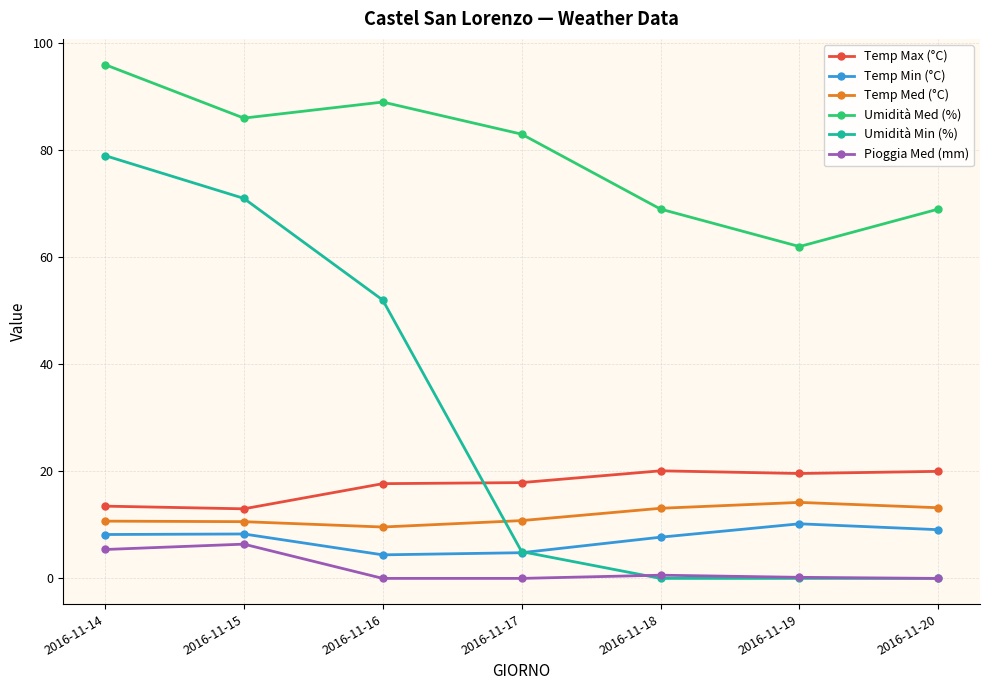

True or false: Temp Med (°C) has a value of 10.6 at 2016-11-15.

True